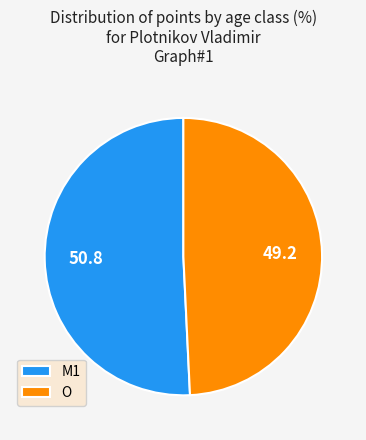

Which category has the smallest portion of the pie?

O